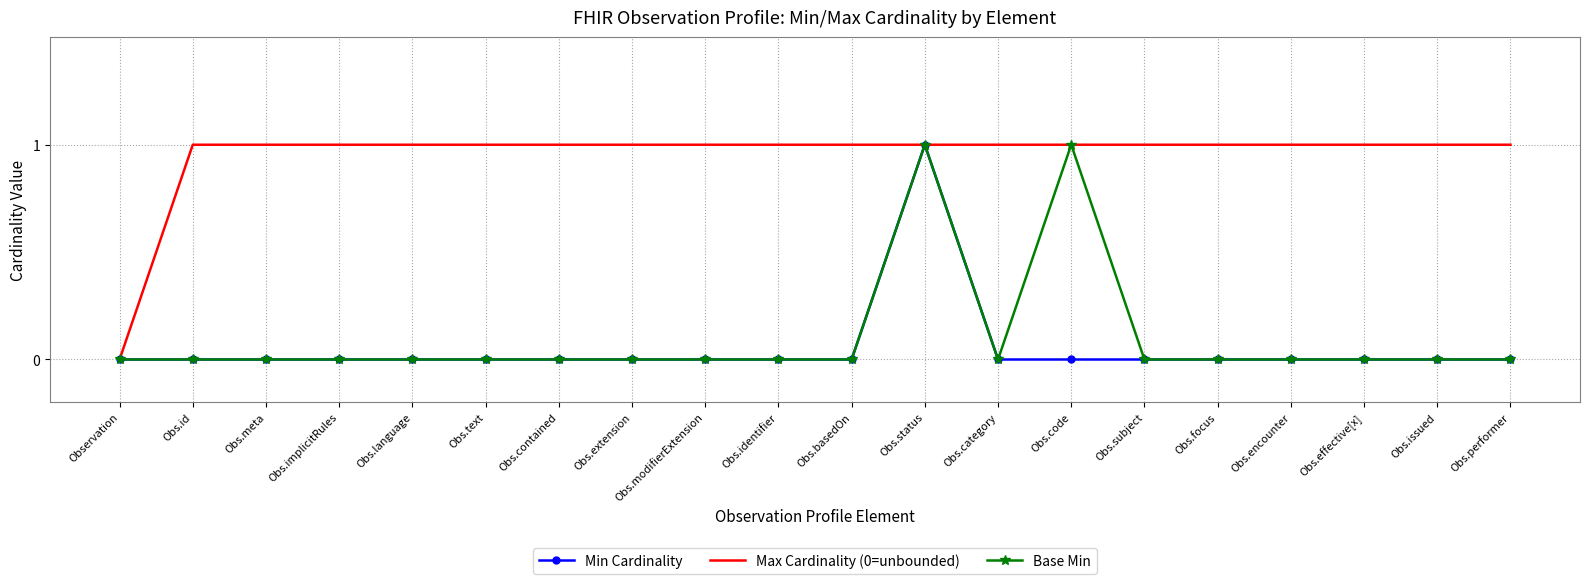

At which category is the sum across all series the highest?

Obs.status